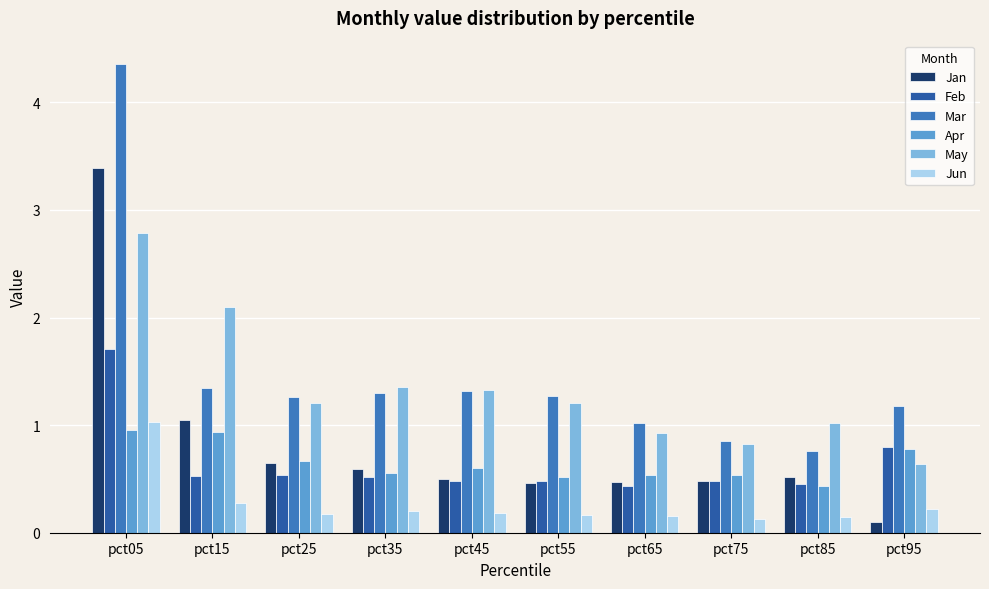

At which label does May reach its peak?

pct05